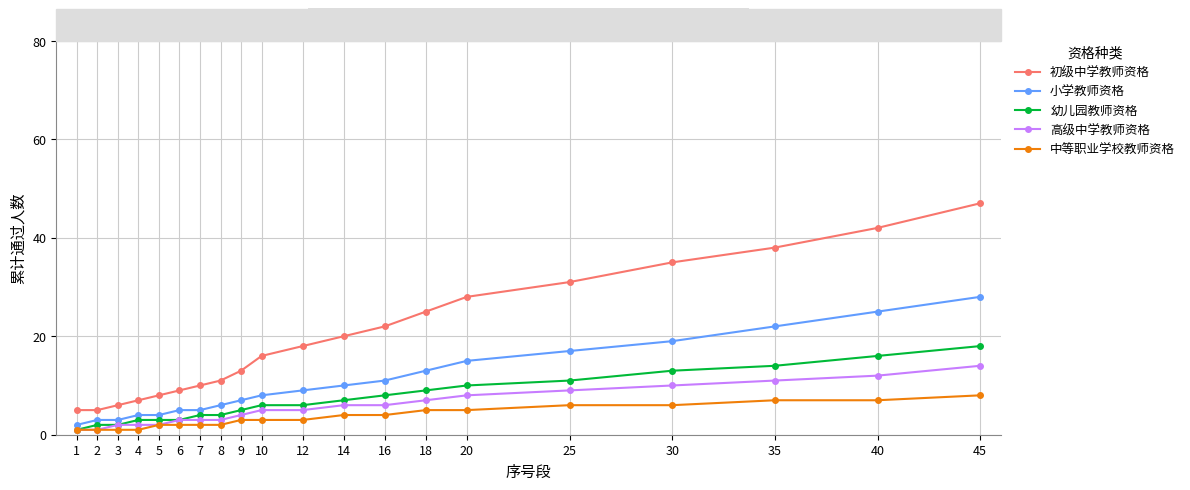

Count the 中等职业学校教师资格 values in the range 2 to 6.

13